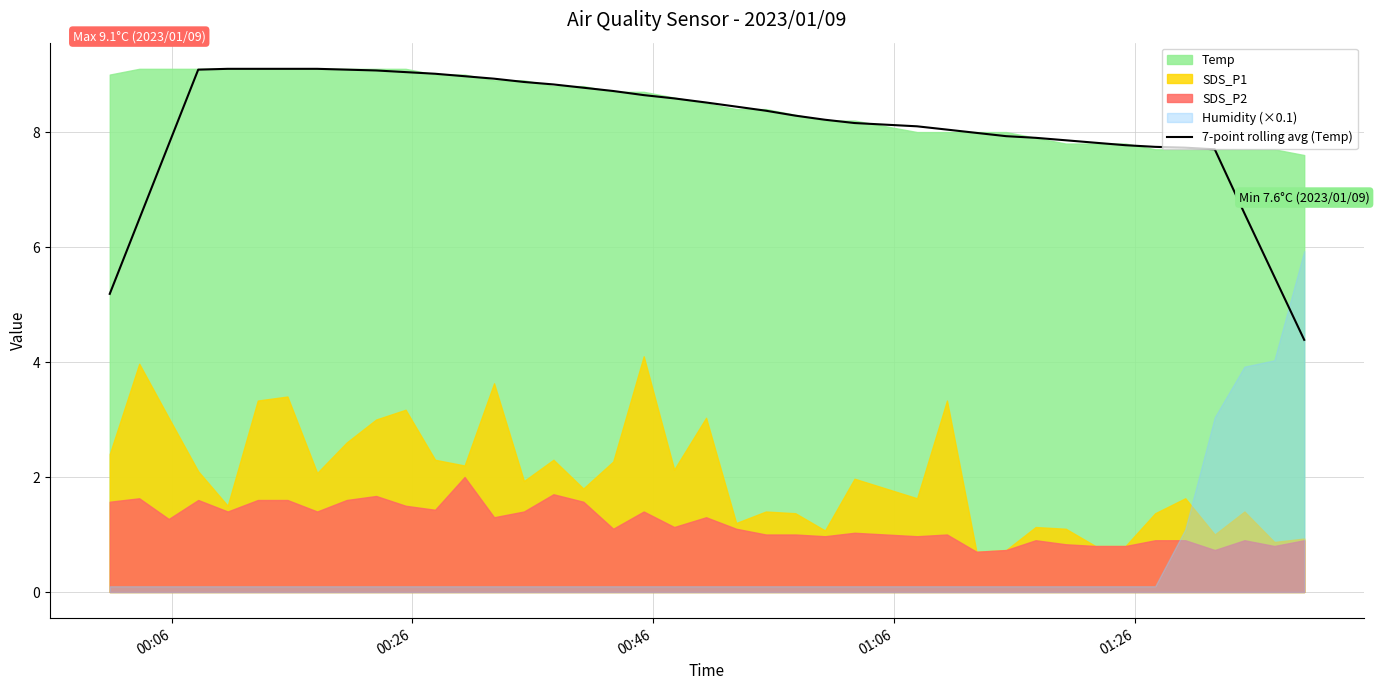

What is the highest value of the 7-point rolling avg (Temp) series?

9.1